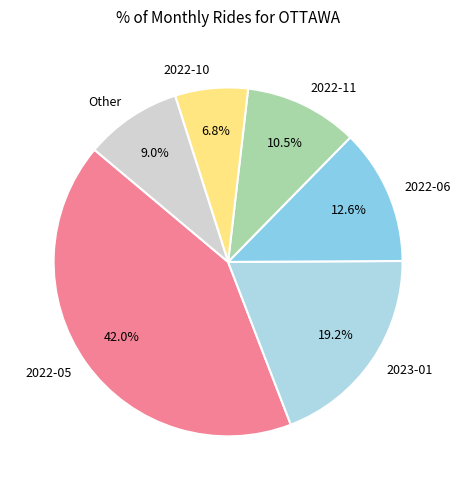

Which has a higher value, 2022-10 or Other?

Other